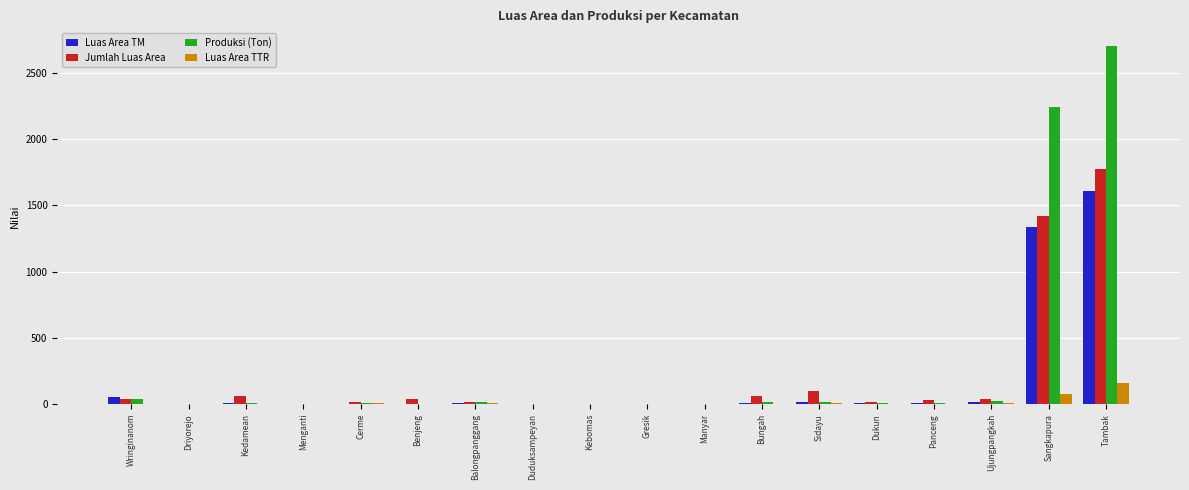

At which category is the sum across all series the highest?

Tambak